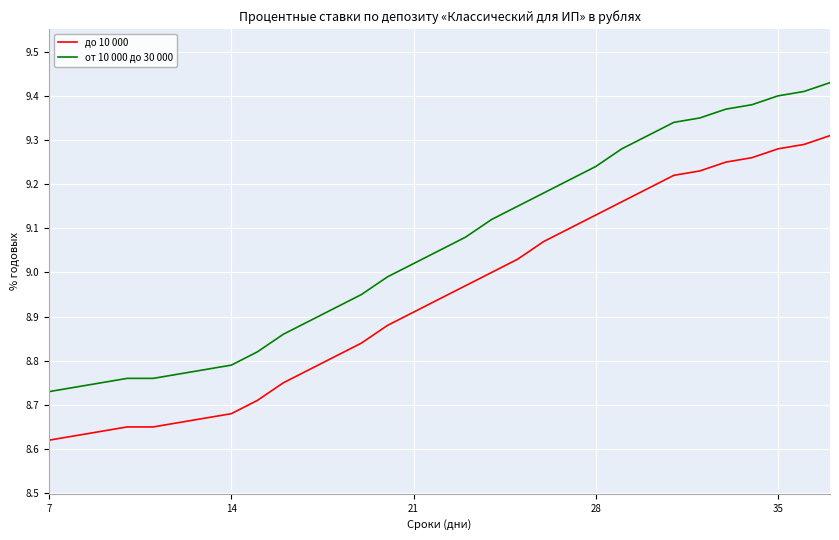

What are all the series names shown in the legend?

до 10 000, от 10 000 до 30 000